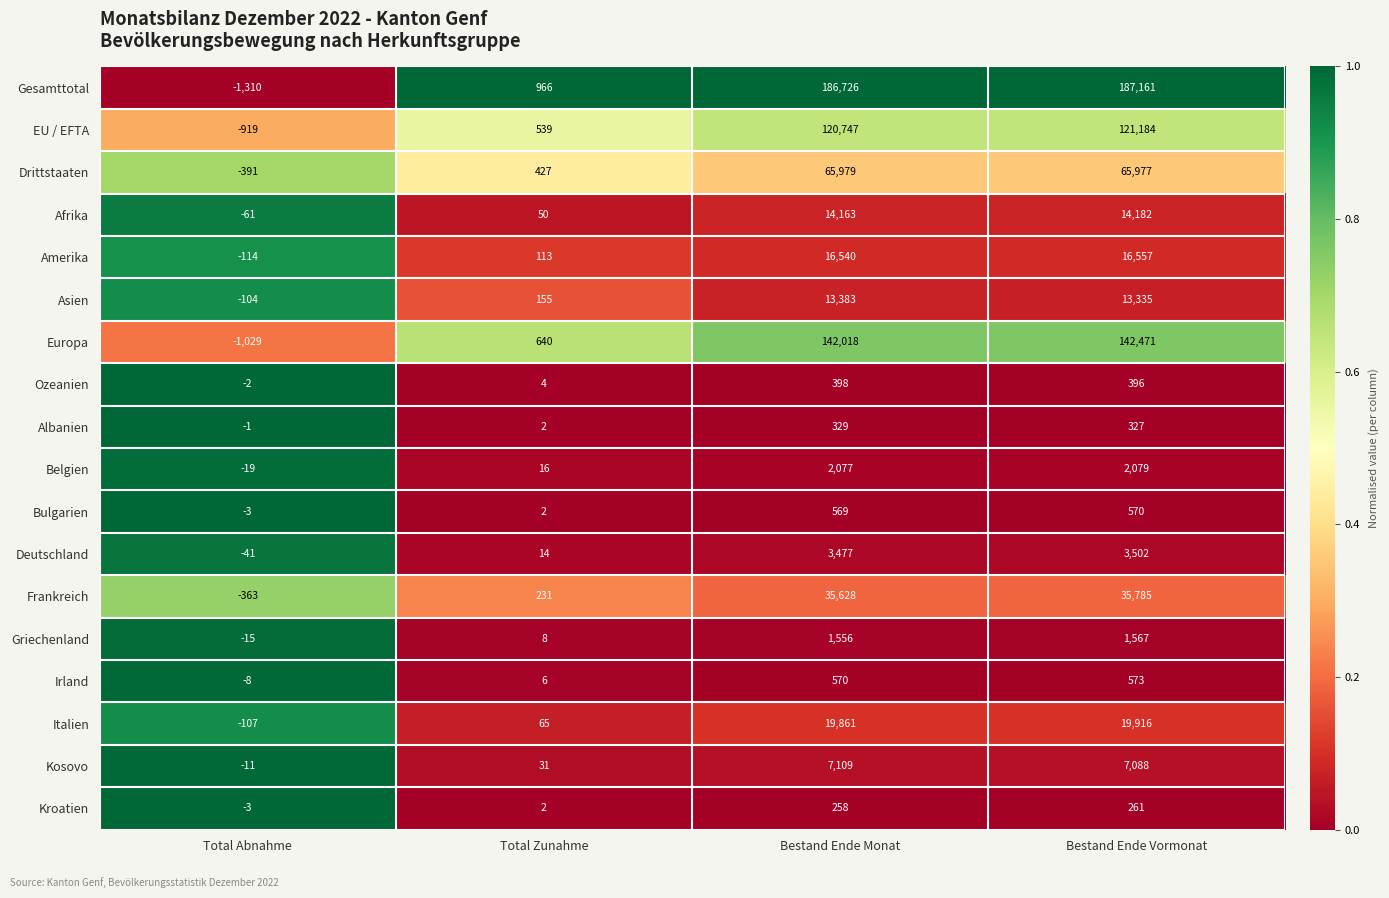

The value of Belgien at Total Abnahme is -19. True or false?

True